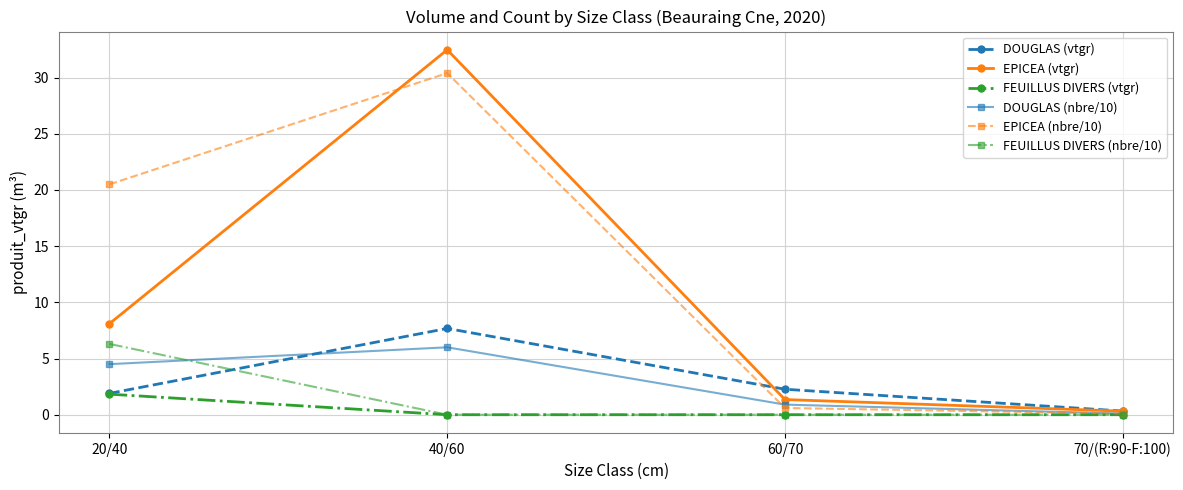

At which label is EPICEA (vtgr) closest to 16?

20/40